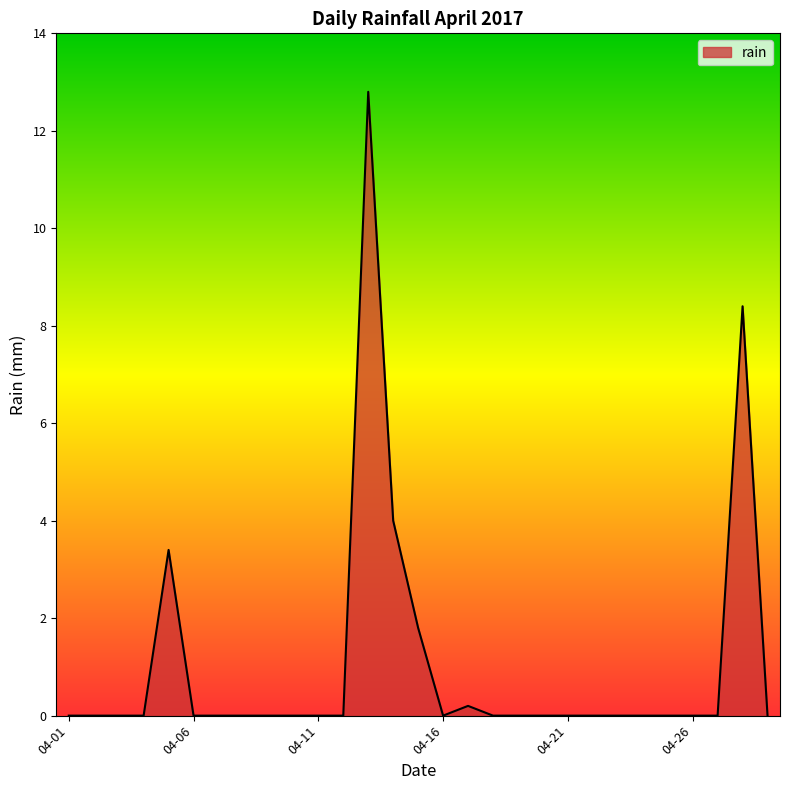

How many lines are shown in the chart?

1